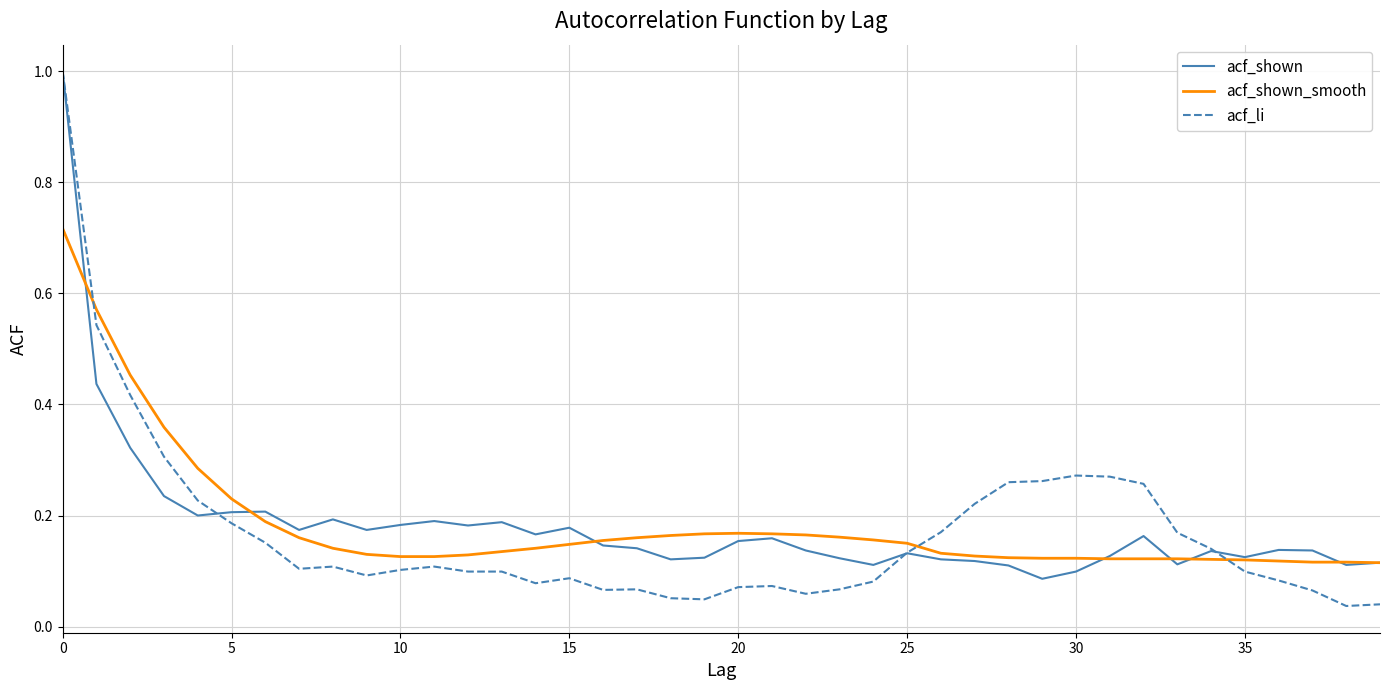

What is the maximum value shown in the chart?

1.0